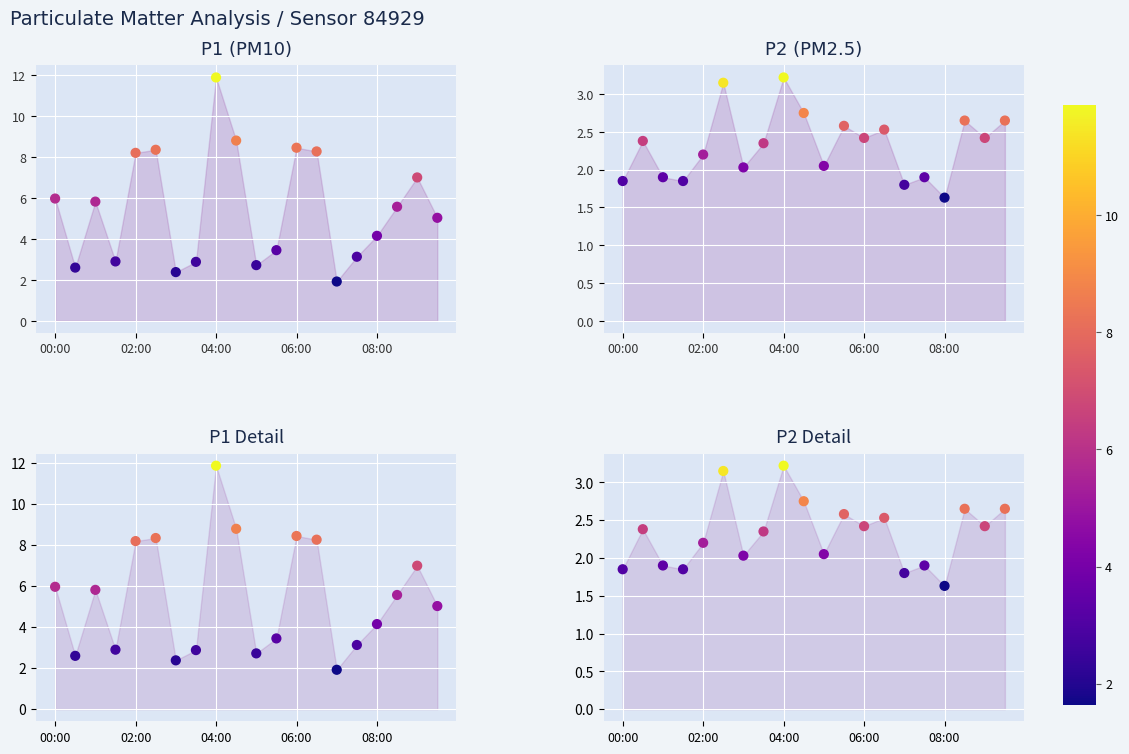

Which series has the largest total across all categories?

P1 (PM10)